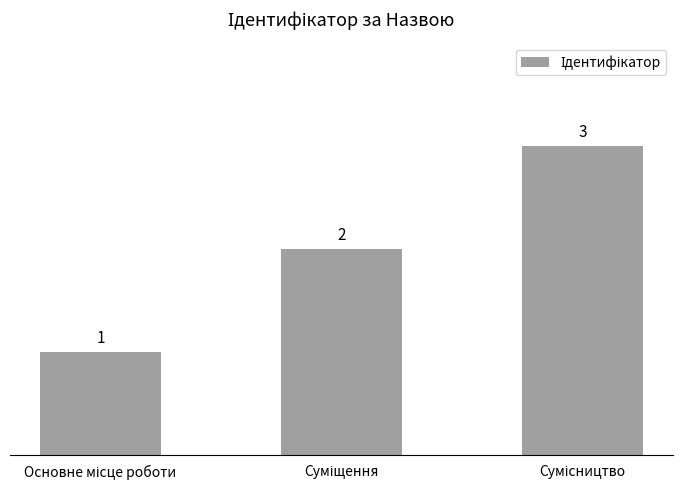

What is the value of the 3rd bar from the left?

3